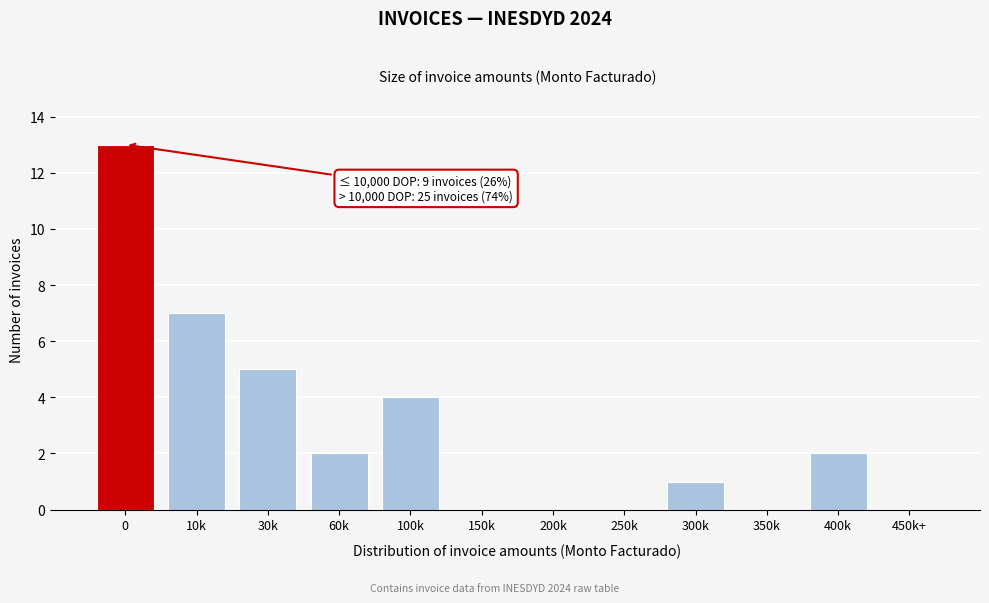

Reading left to right, transcribe all the data shown in this chart.

0=13	10k=7	30k=5	60k=2	100k=4	150k=0	200k=0	250k=0	300k=1	350k=0	400k=2	450k+=0